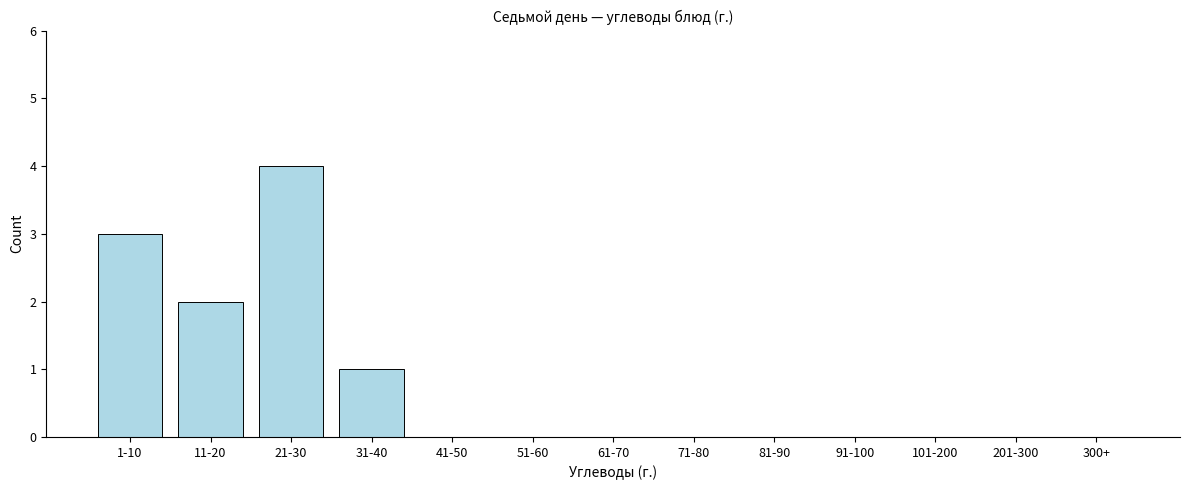

Reading left to right, list all the values displayed in this chart.

1-10=3	11-20=2	21-30=4	31-40=1	41-50=0	51-60=0	61-70=0	71-80=0	81-90=0	91-100=0	101-200=0	201-300=0	300+=0